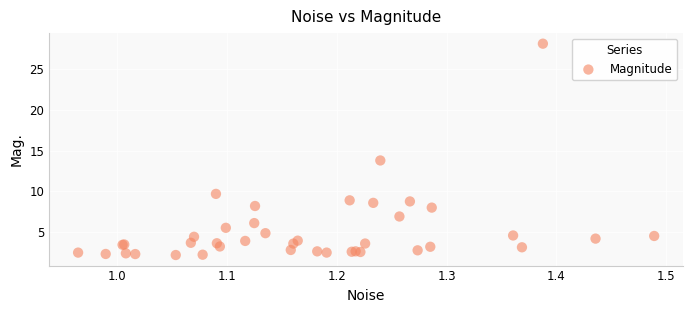

What Y value in the scatter plot is closest to 15?

13.8